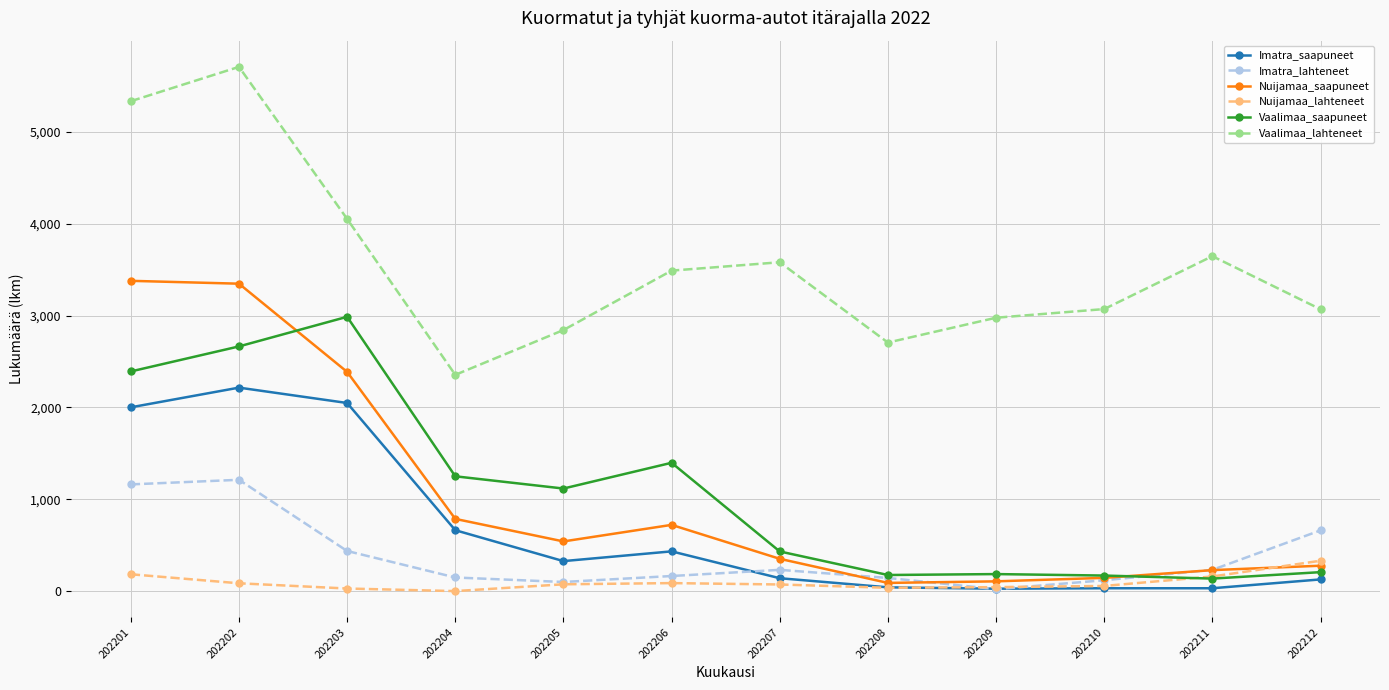

At which category does Vaalimaa_saapuneet reach its first local valley?

202205